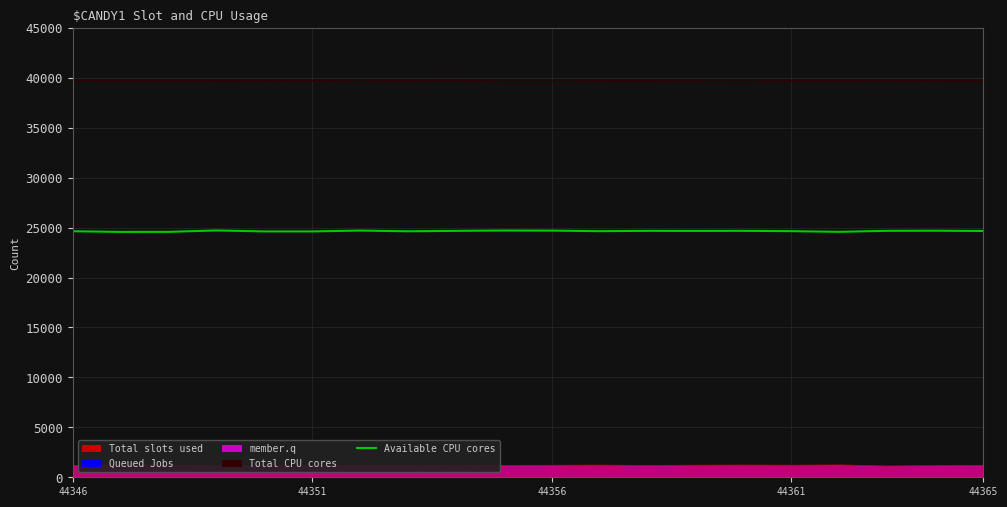

Which series has the largest range (max minus min)?

Available CPU cores